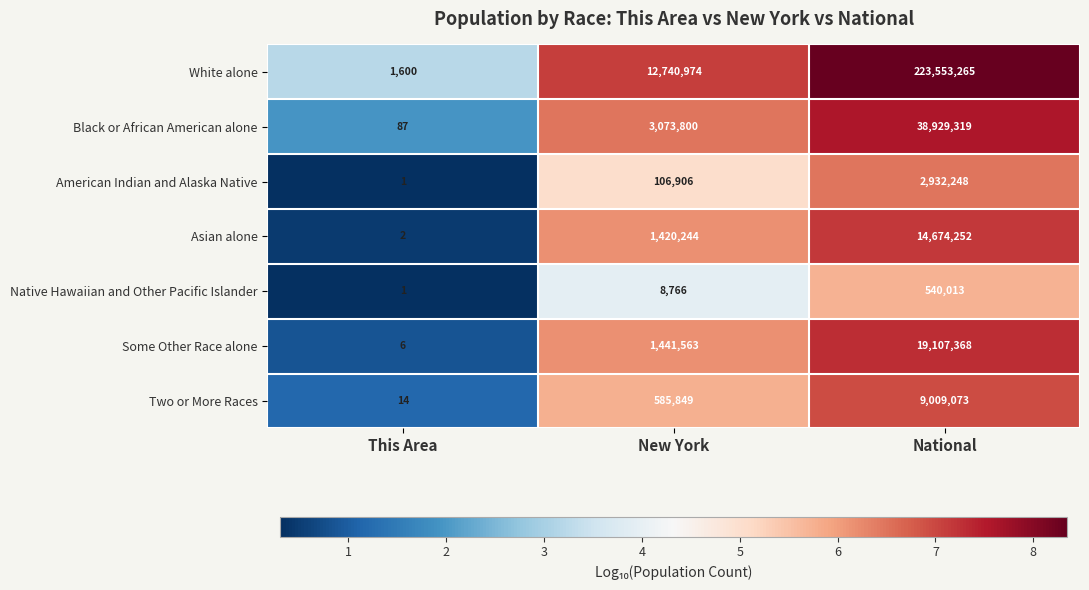

At which label does Black or African American alone reach its peak?

National